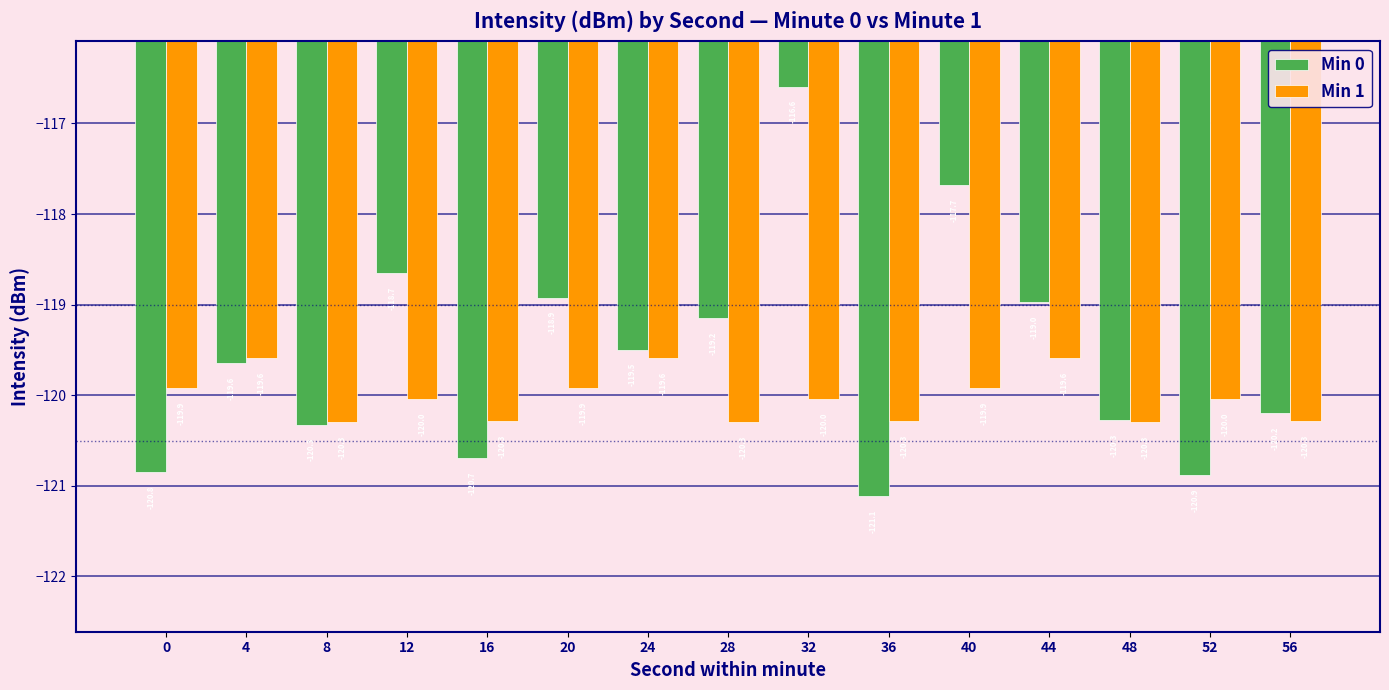

List the series in order of their peak value, lowest first.

Min 1, Min 0